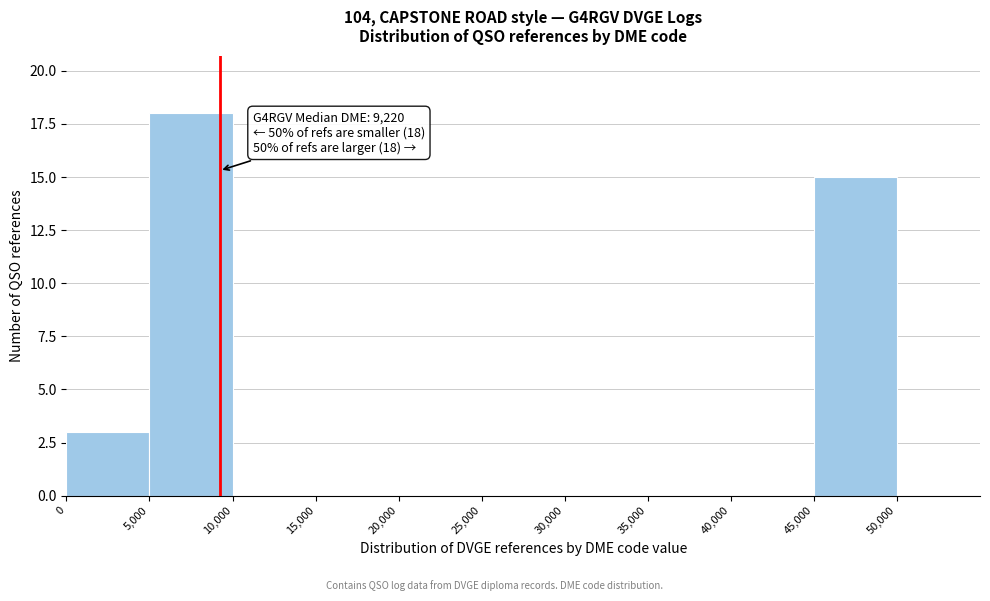

Over which range of the x-axis is the bar tallest?

5000 to 10000